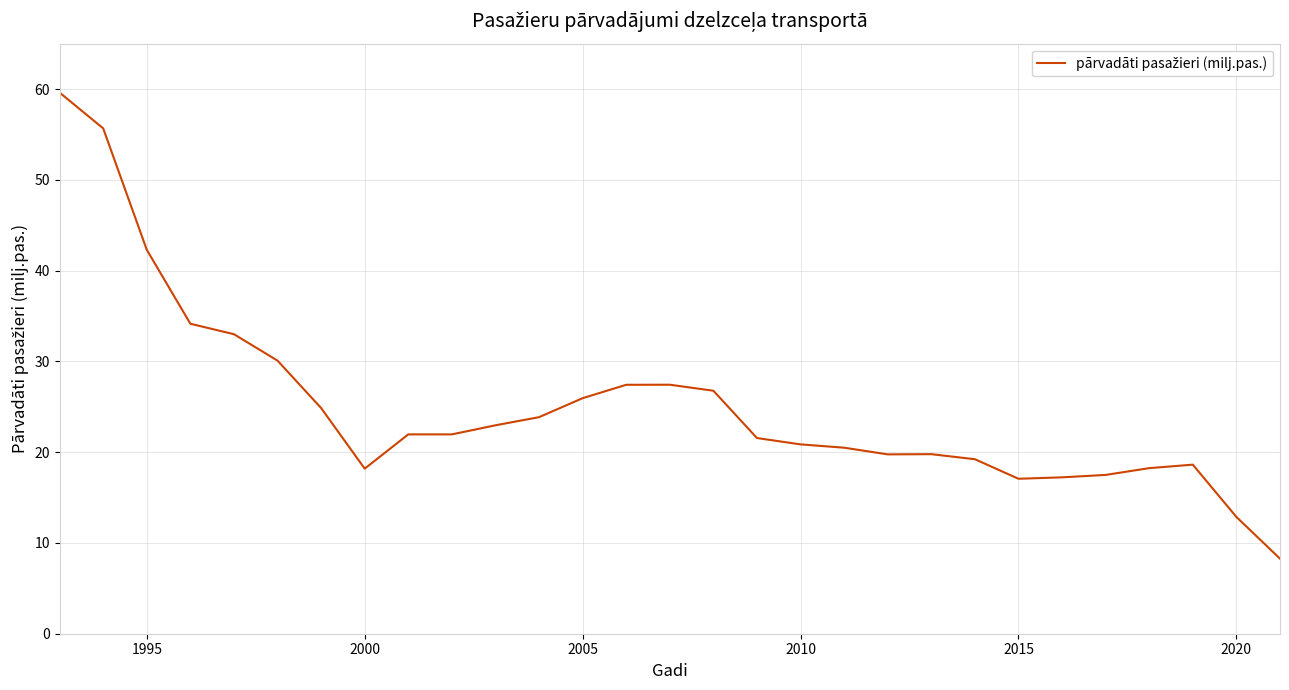

Does the chart display data point markers on the line(s)?

No